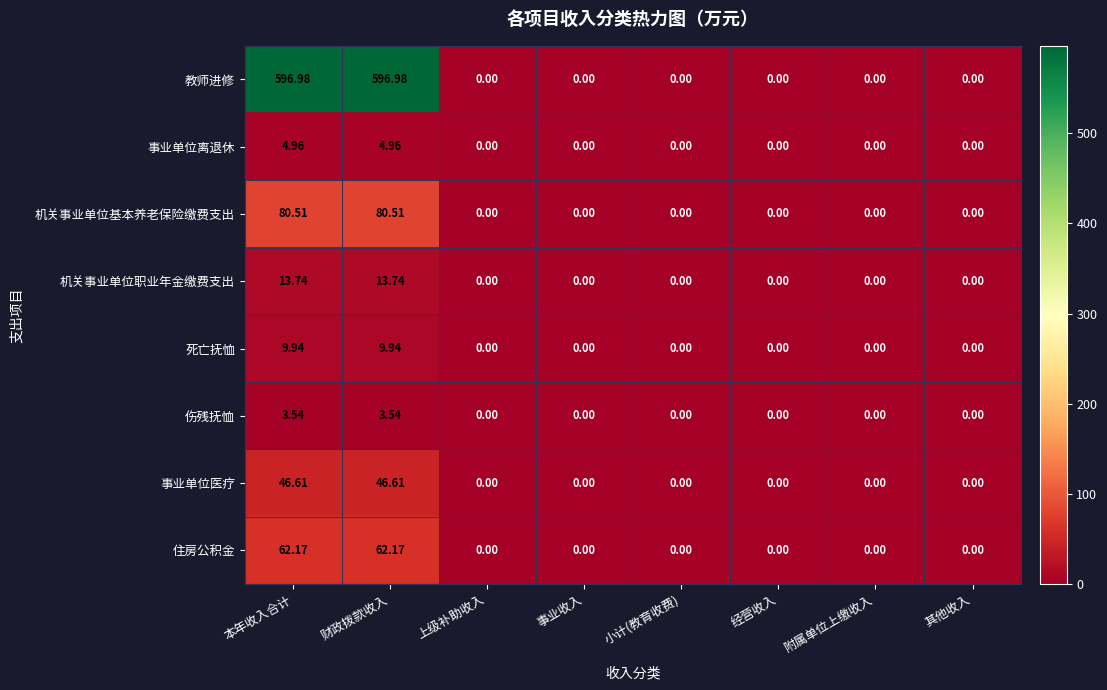

Which series has the largest range (max minus min)?

教师进修